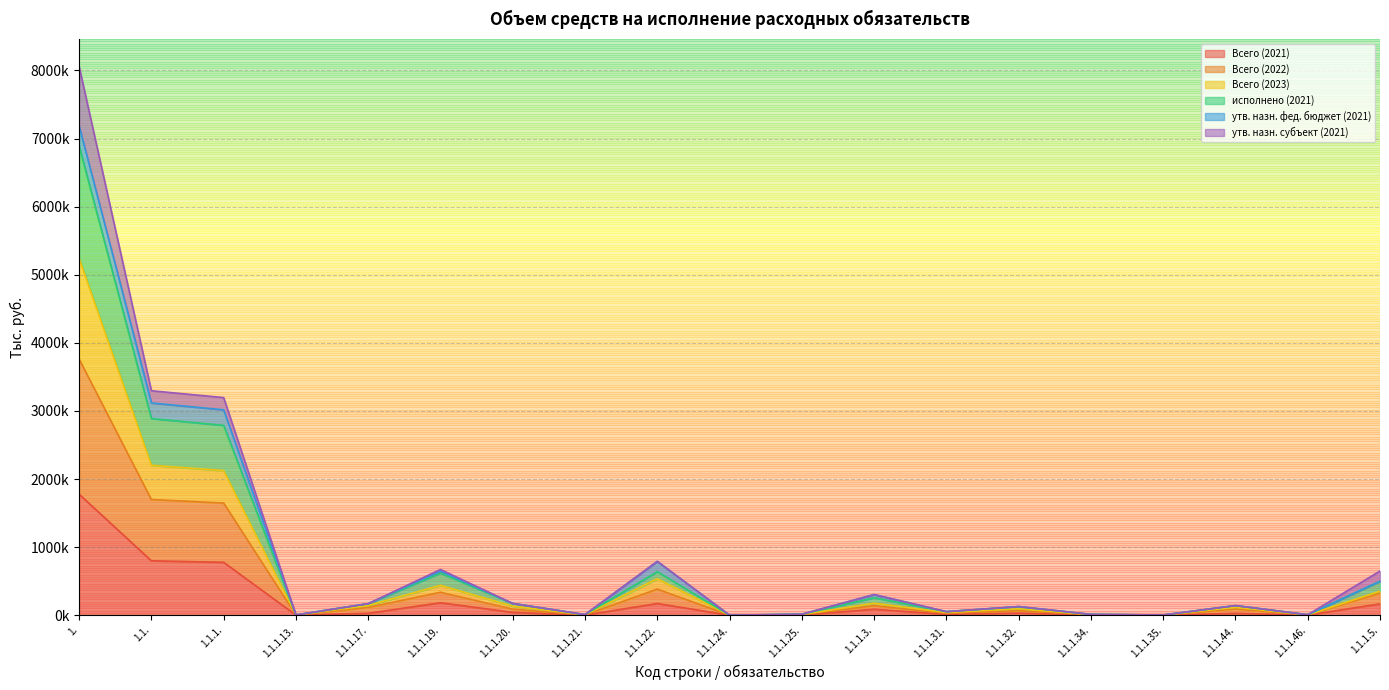

What is the value of the Всего (2021) point at the 12th from the left?

87028.2